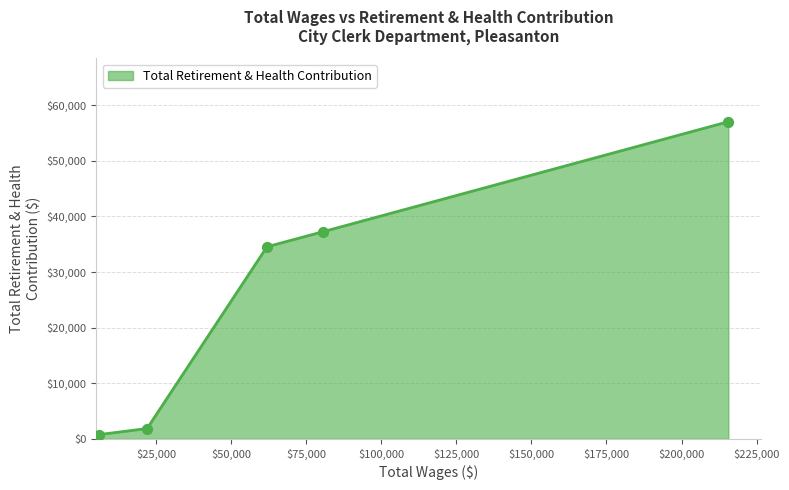

What is the average value?

26289